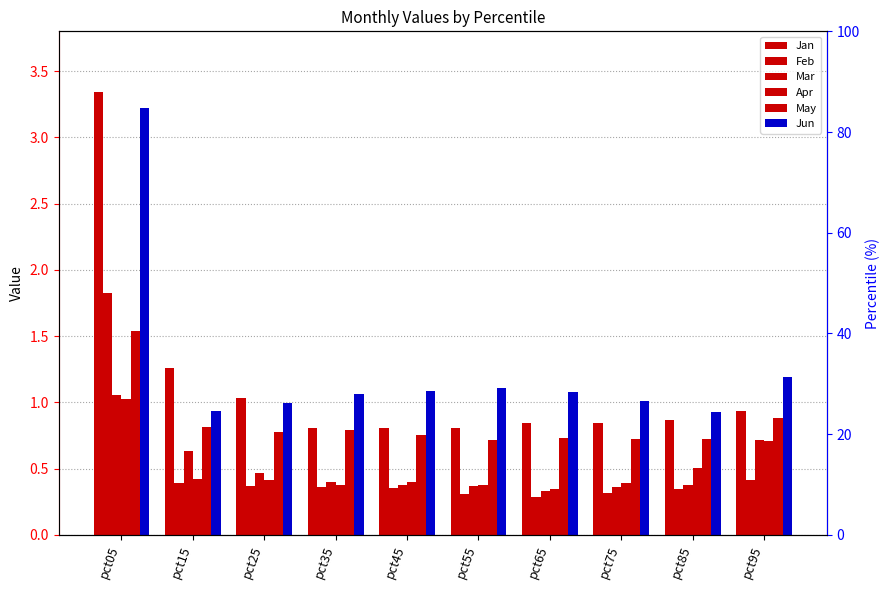

What value does the May series have at pct55?

0.7